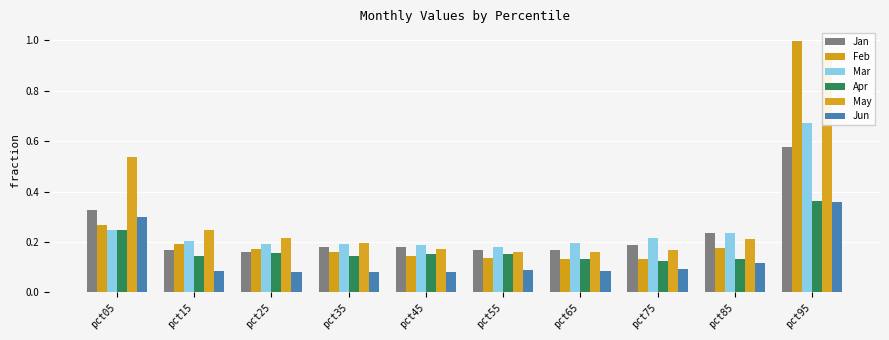

What is the approximate value of Jun at pct55?

0.1